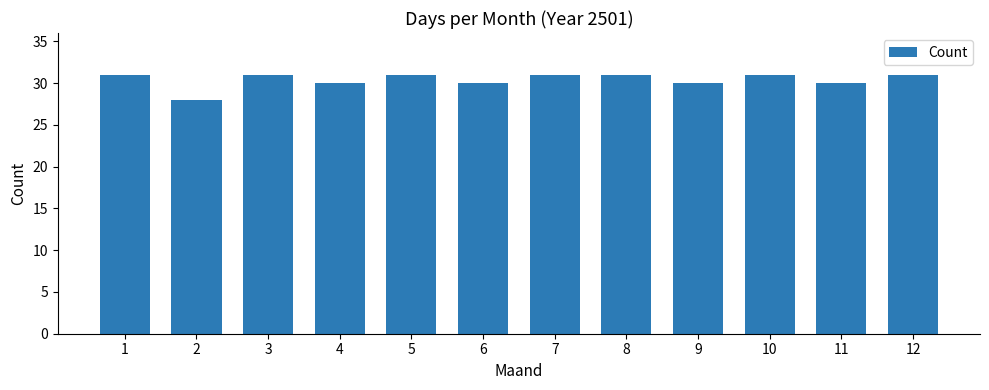

The chart shows a value of 31 at 3. True or false?

True